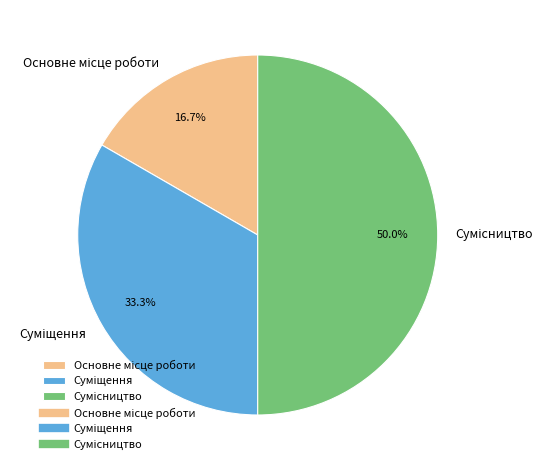

Rank the categories by value from lowest to highest.

Основне місце роботи, Суміщення, Сумісництво